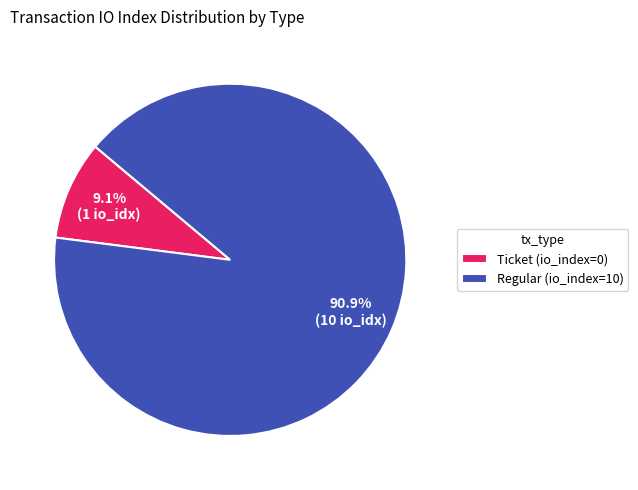

To the nearest percent, what is the average slice percentage?

50%